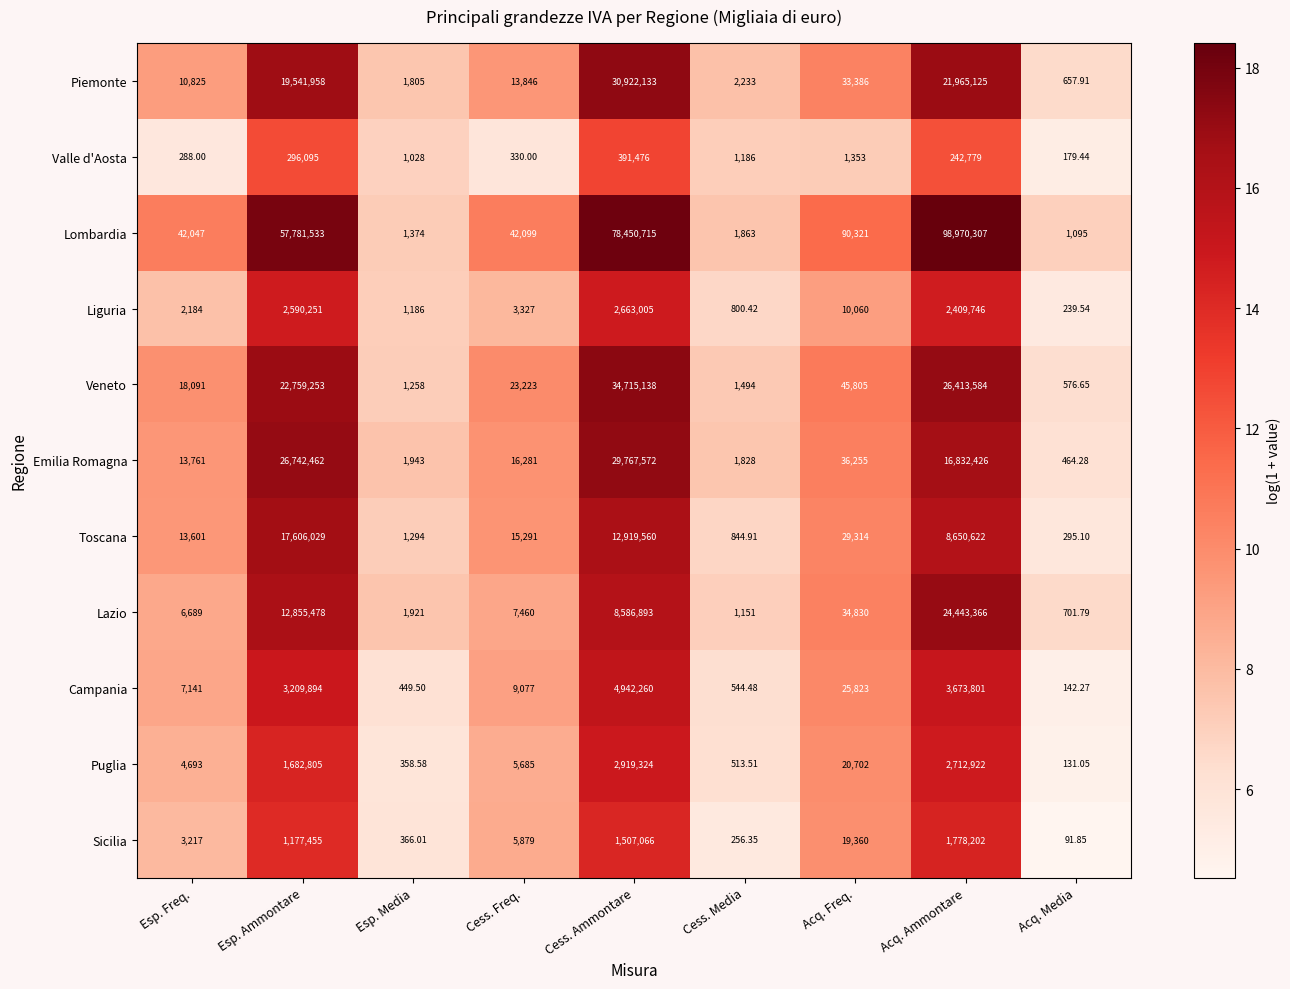

Rank the series at Cess. Ammontare from highest to lowest value.

Lombardia, Veneto, Piemonte, Emilia Romagna, Toscana, Lazio, Campania, Puglia, Liguria, Sicilia, Valle d'Aosta